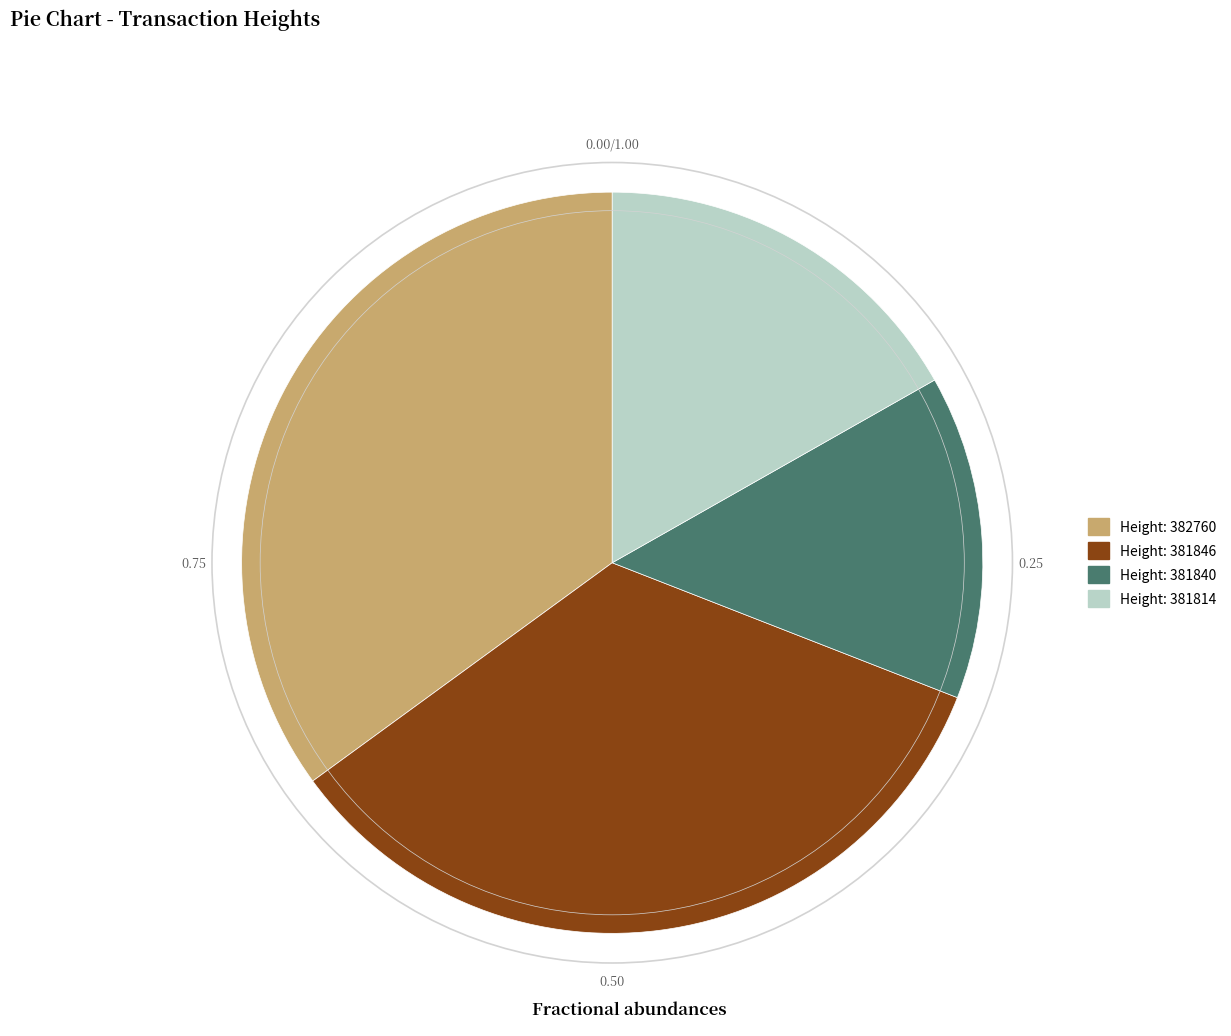

Count the number of slices in the pie.

4